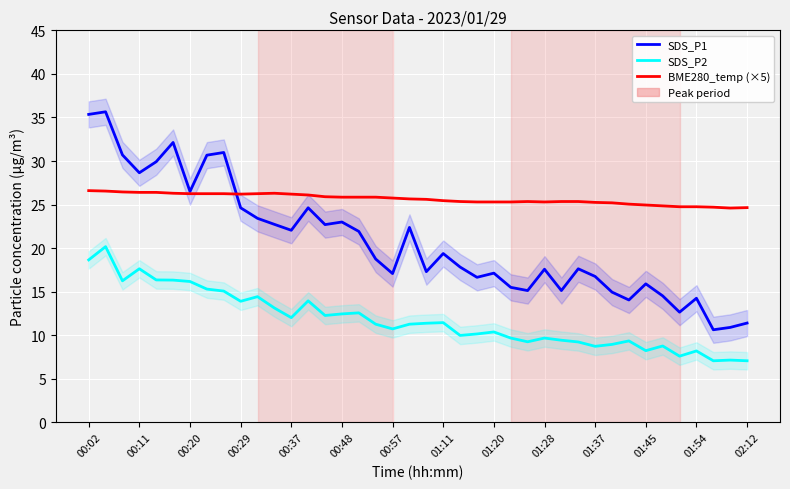

At how many categories does at least one series exceed 10?

40